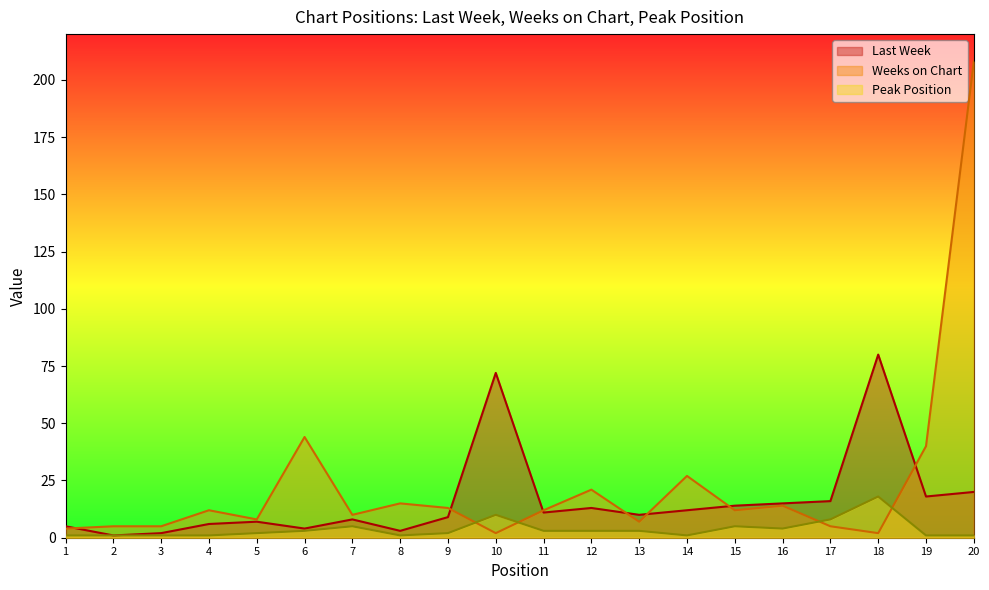

How many lines are shown in the chart?

3